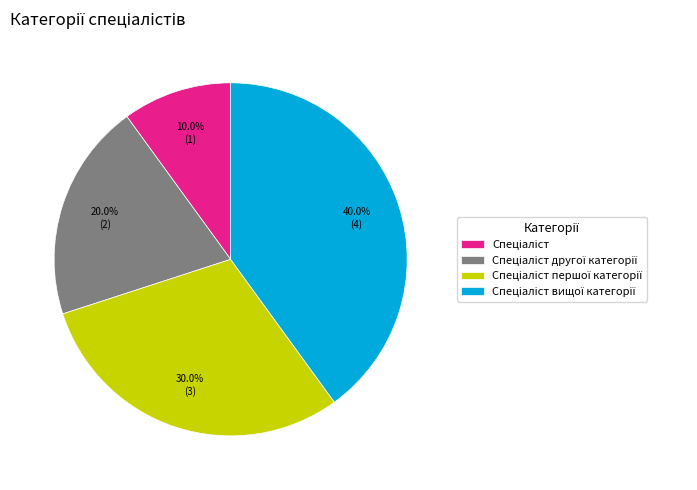

Is there a majority slice in this chart?

No